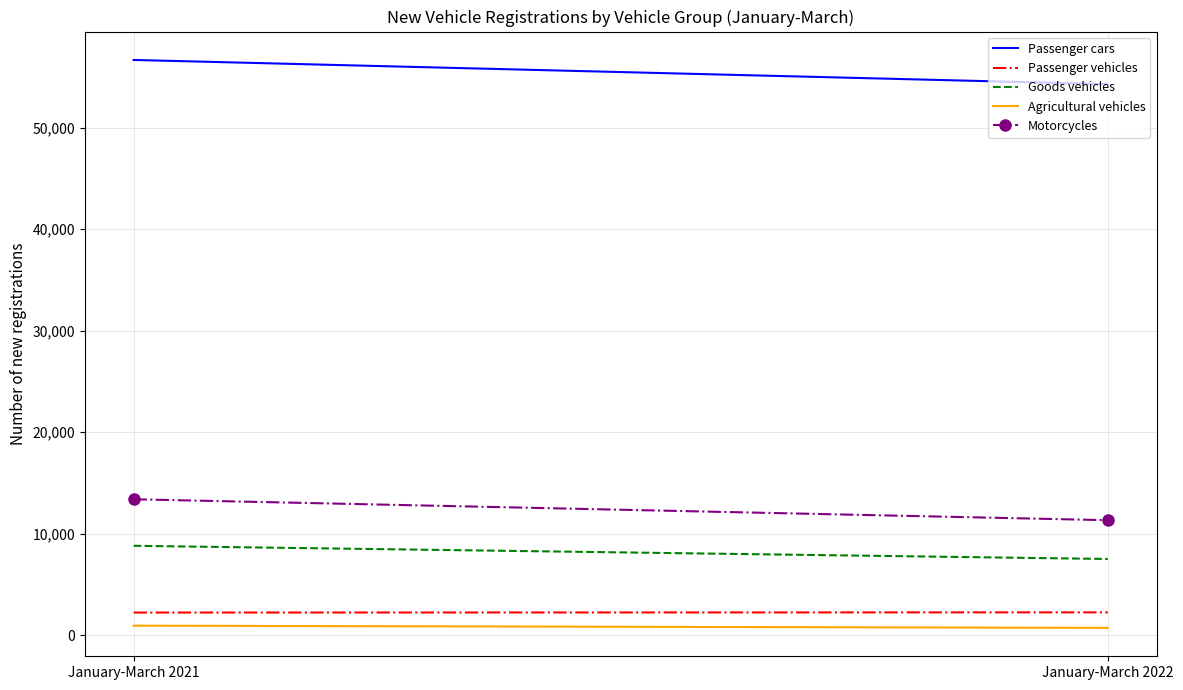

How many lines are shown in the chart?

5